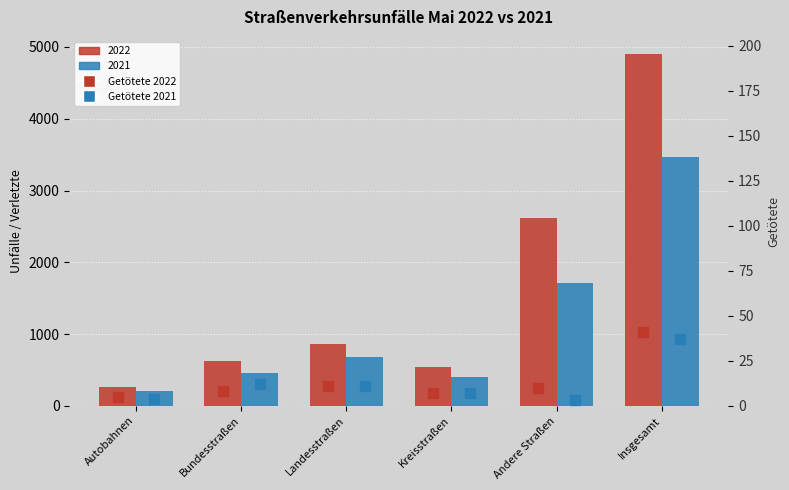

What value does the Unfälle Personenschaden 2021 series have at Landesstraßen, to the nearest 50?

700